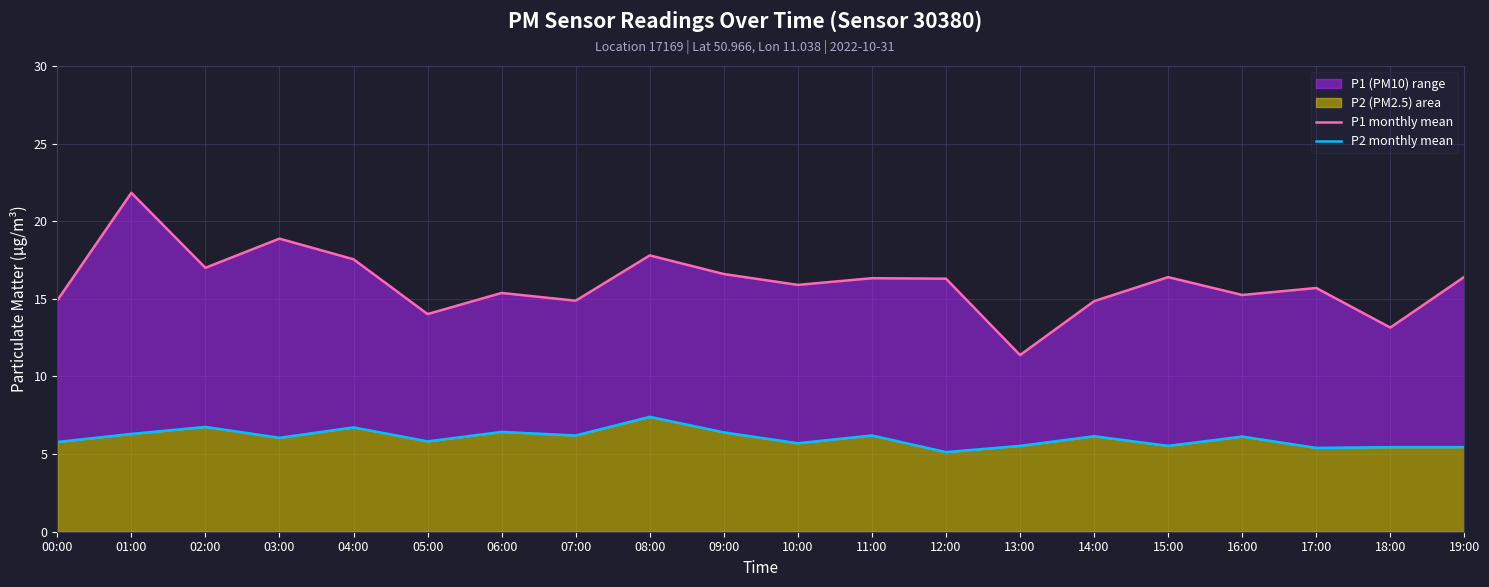

Rank the series at 14:00 from lowest to highest value.

P2 monthly mean, P1 monthly mean